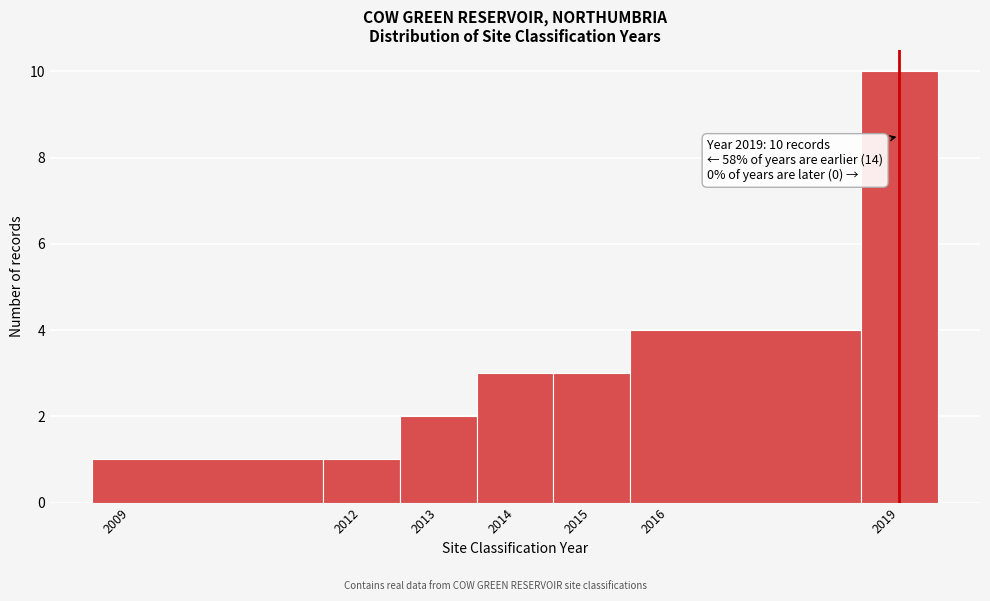

Which range on the x-axis has the tallest bar?

2018.5 to 2019.5